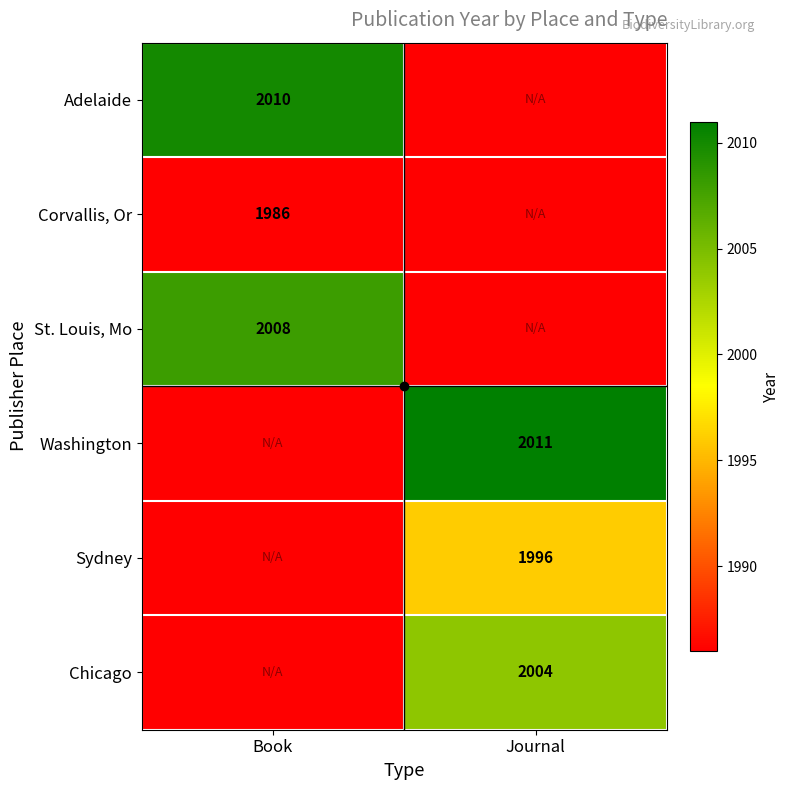

The St. Louis, Mo series shows 2008 at Book. True or false?

True